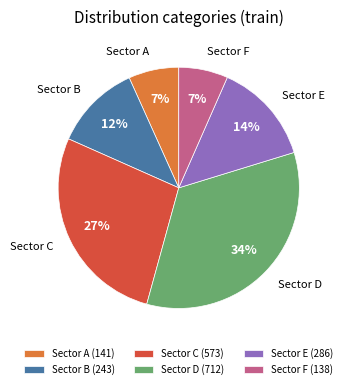

To the nearest percent, what percentage of the pie is Sector F (138)?

7%